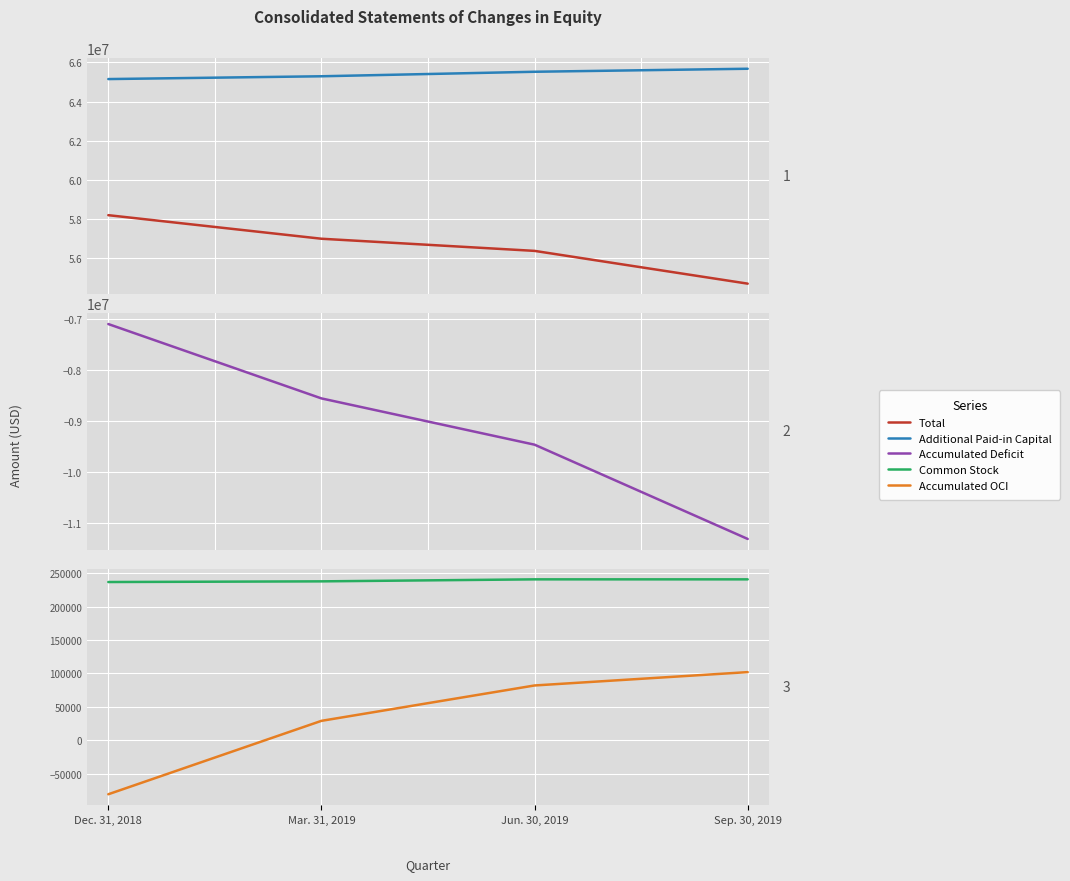

Which series has the largest total across all categories?

Additional Paid-in Capital